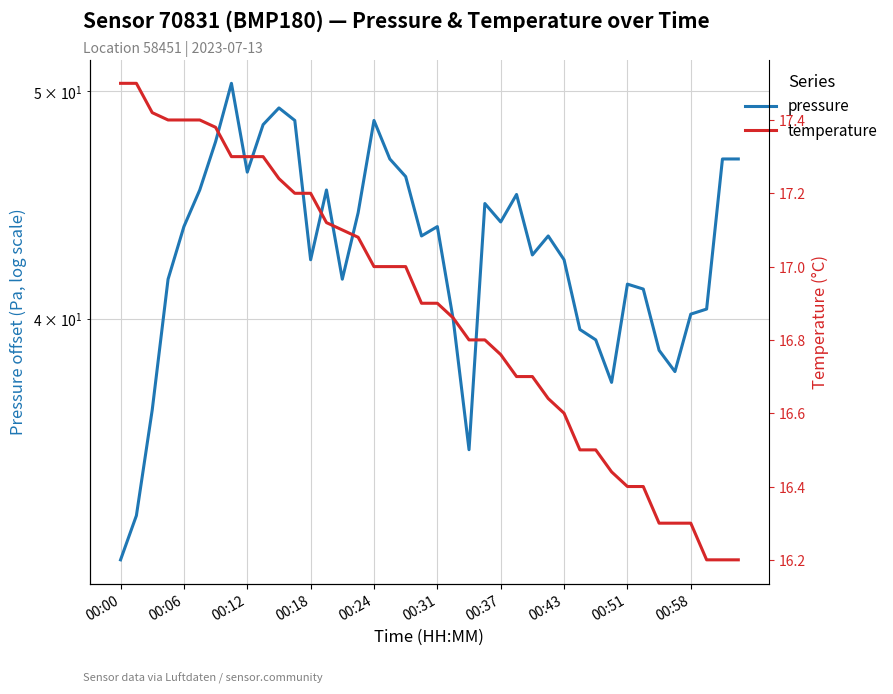

What are all the series names shown in the legend?

pressure, temperature